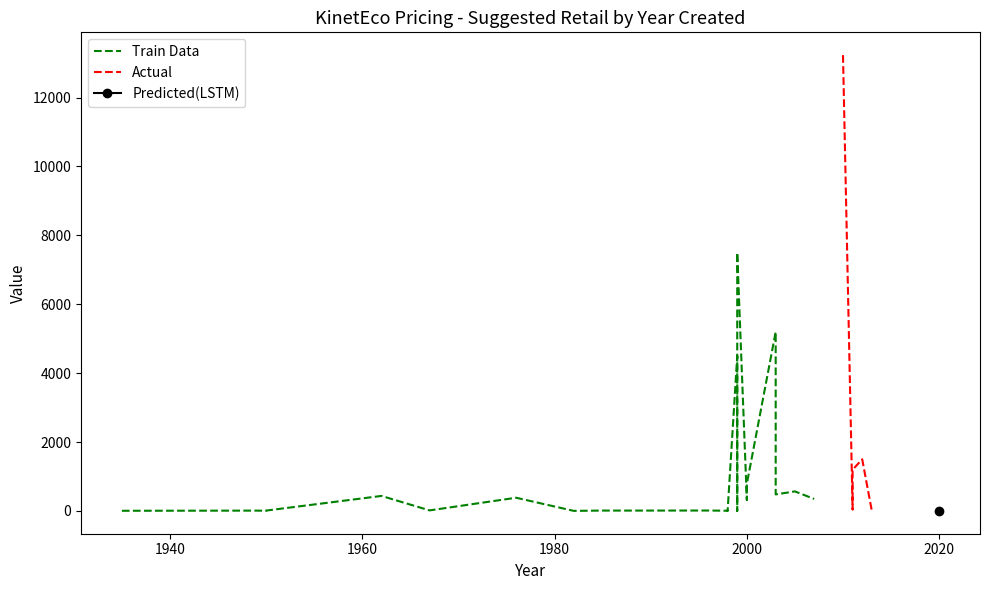

Rank the categories by Train Data value from highest to lowest.

23, 21, 6, 1, 27, 26, 25, 20, 22, 16, 19, 18, 17, 15, 11, 7, 5, 24, 14, 0, 32, 10, 13, 4, 30, 9, 31, 3, 33, 29, 12, 8, 2, 28